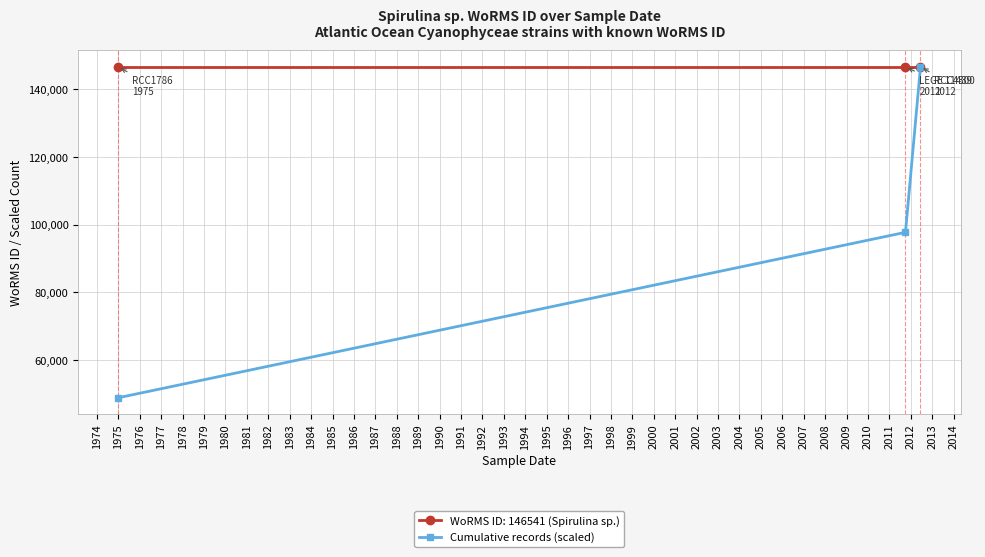

List the series in order of their overall mean, lowest first.

Cumulative records (scaled), WoRMS ID: 146541 (Spirulina sp.)